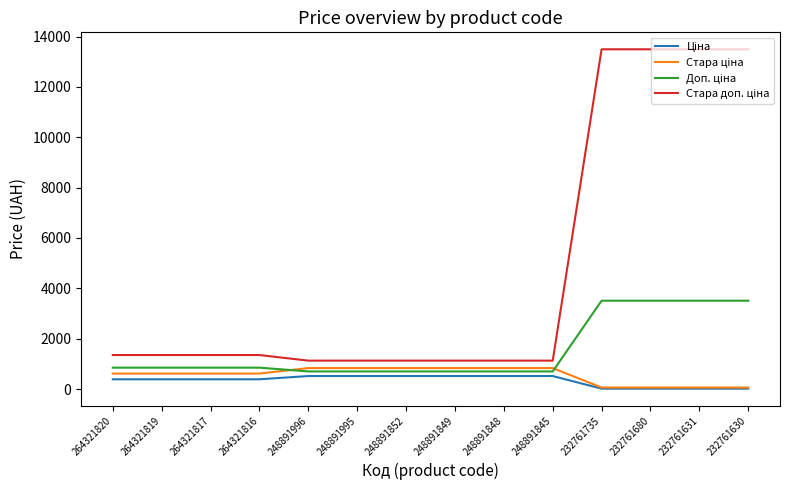

What is the total value across all series at 264321820?

3200.8